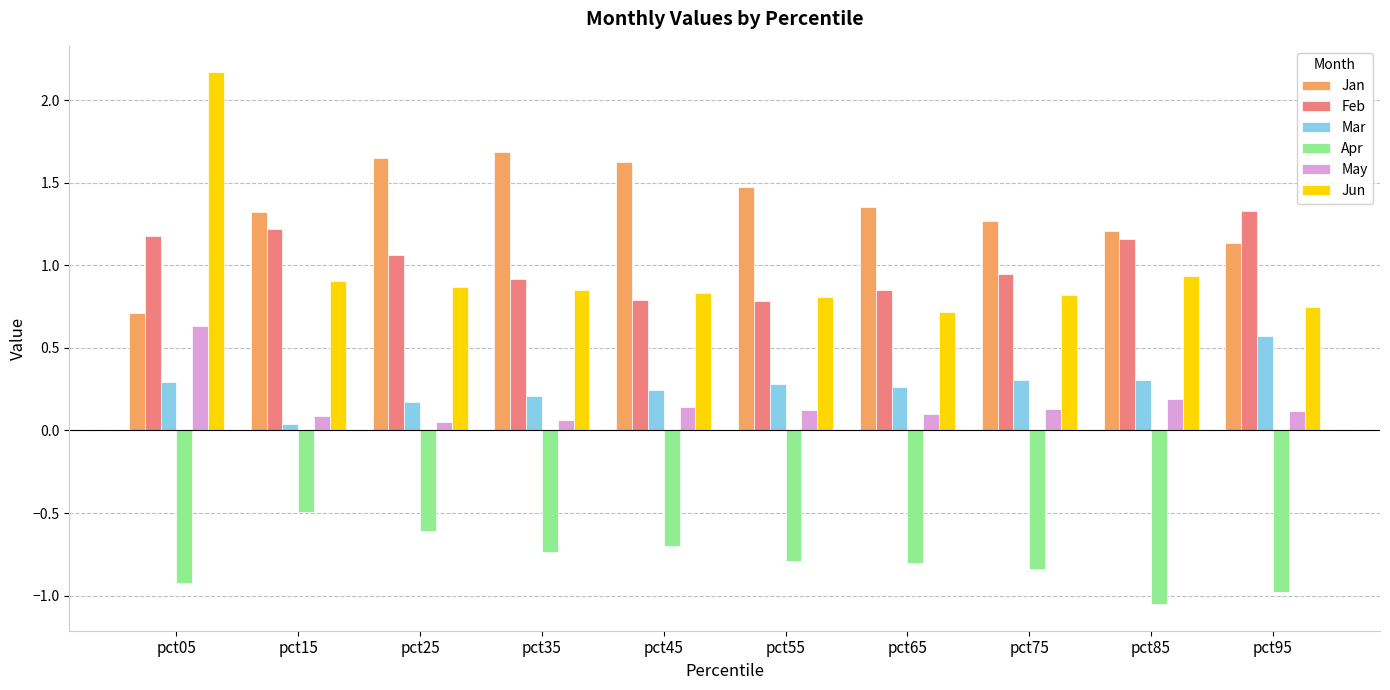

Is it true that Jun equals 0.4 at pct35?

False